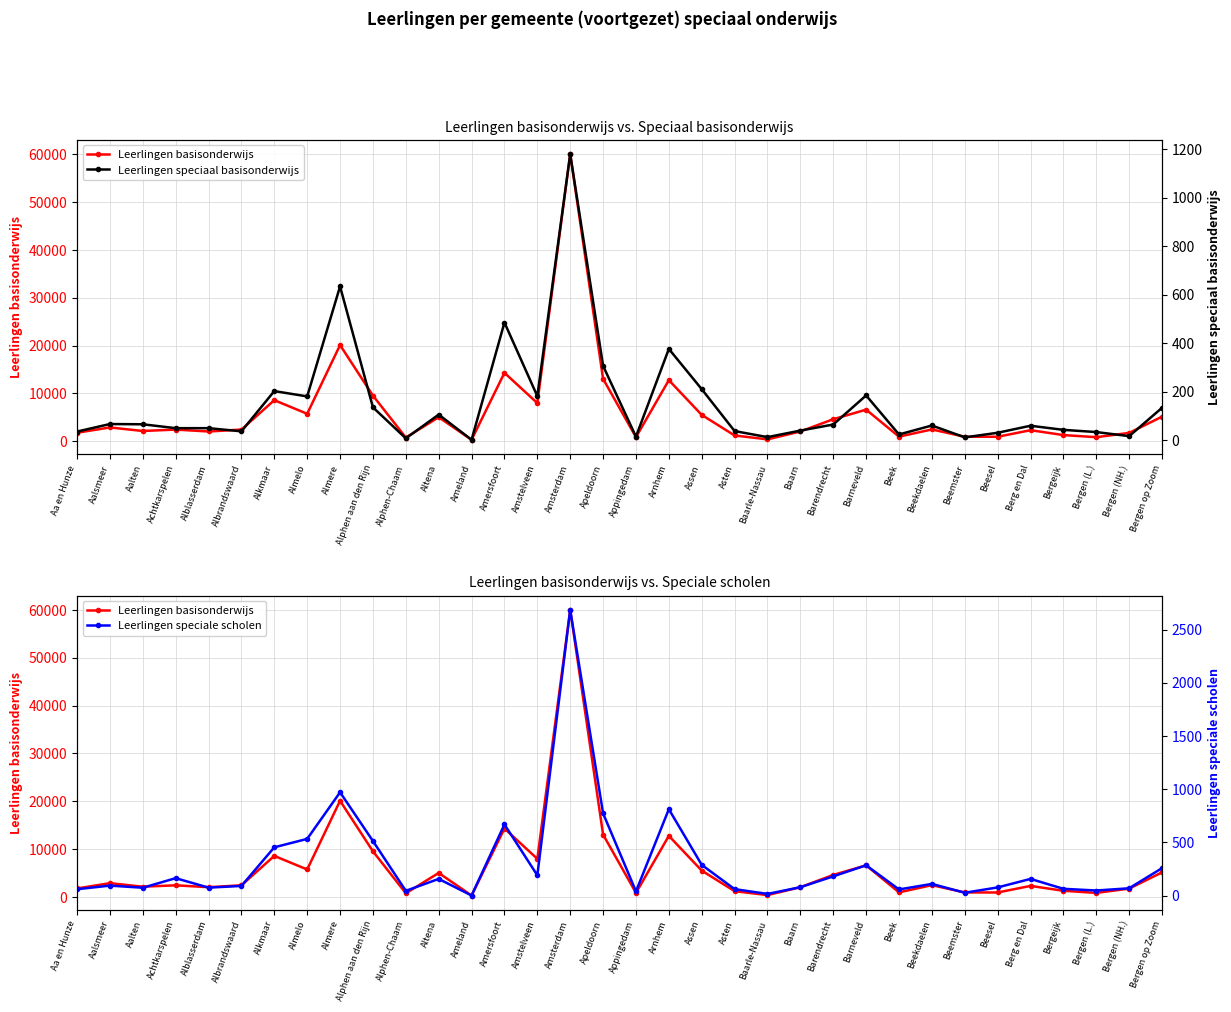

What is the difference between the Leerlingen basisonderwijs values at Arnhem and Appingedam?

11917